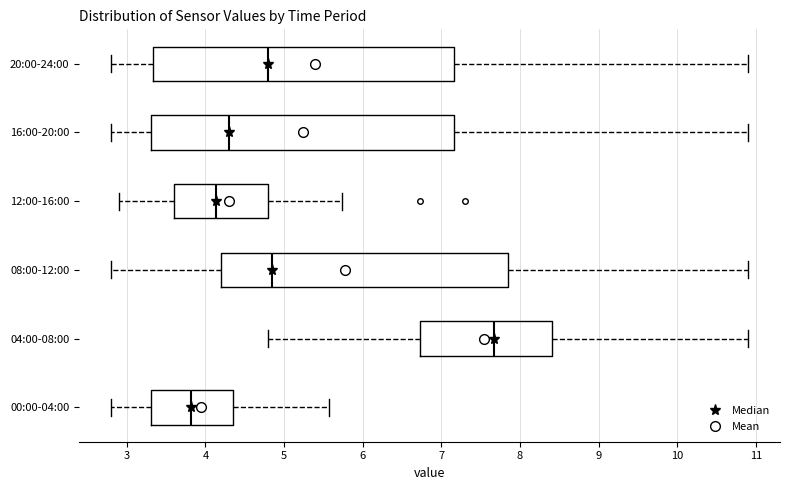

Where does the left whisker of the box for 00:00-04:00 end on the x-axis? The values are not printed on the chart, so give them approximately, as read against the axis.

2.8